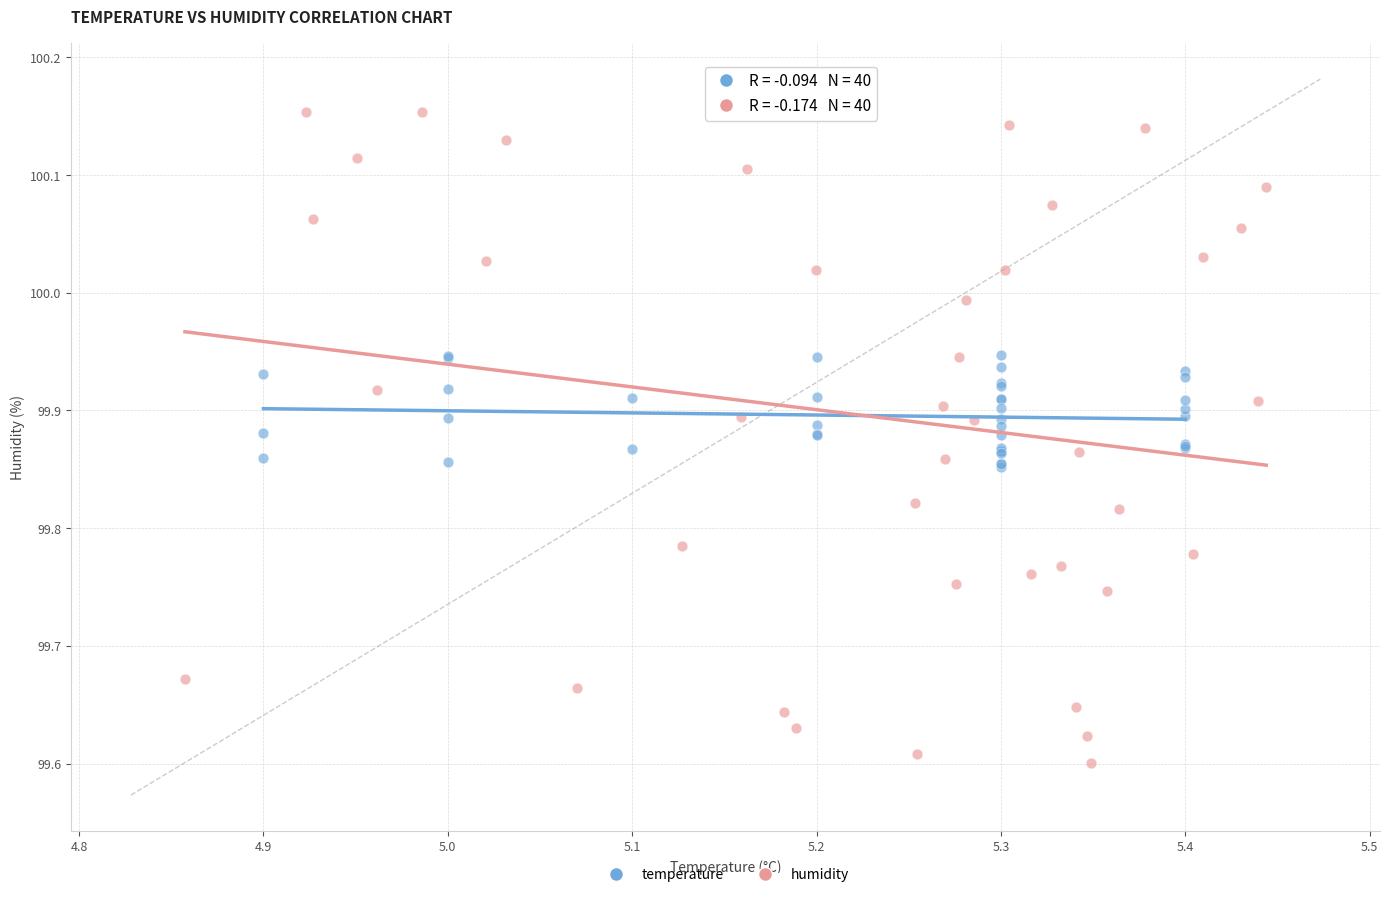

Which series contains the lowest Y value?

humidity